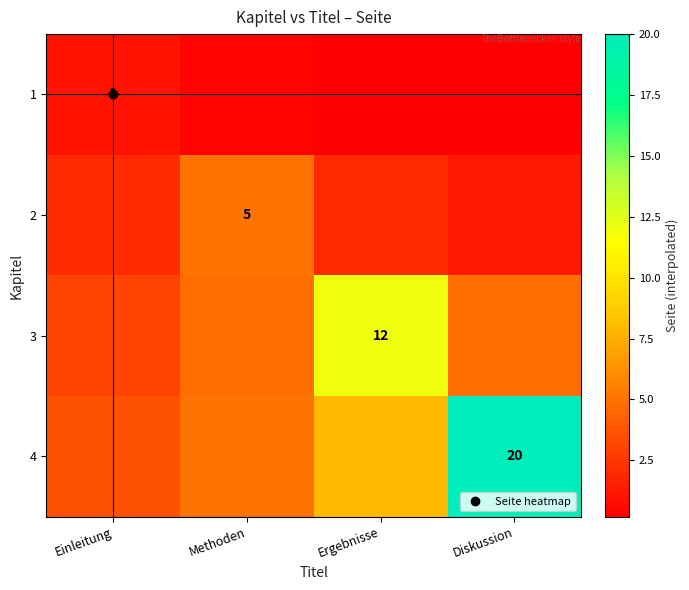

What is the sum of the 4 values at Einleitung and Methoden?

8.6